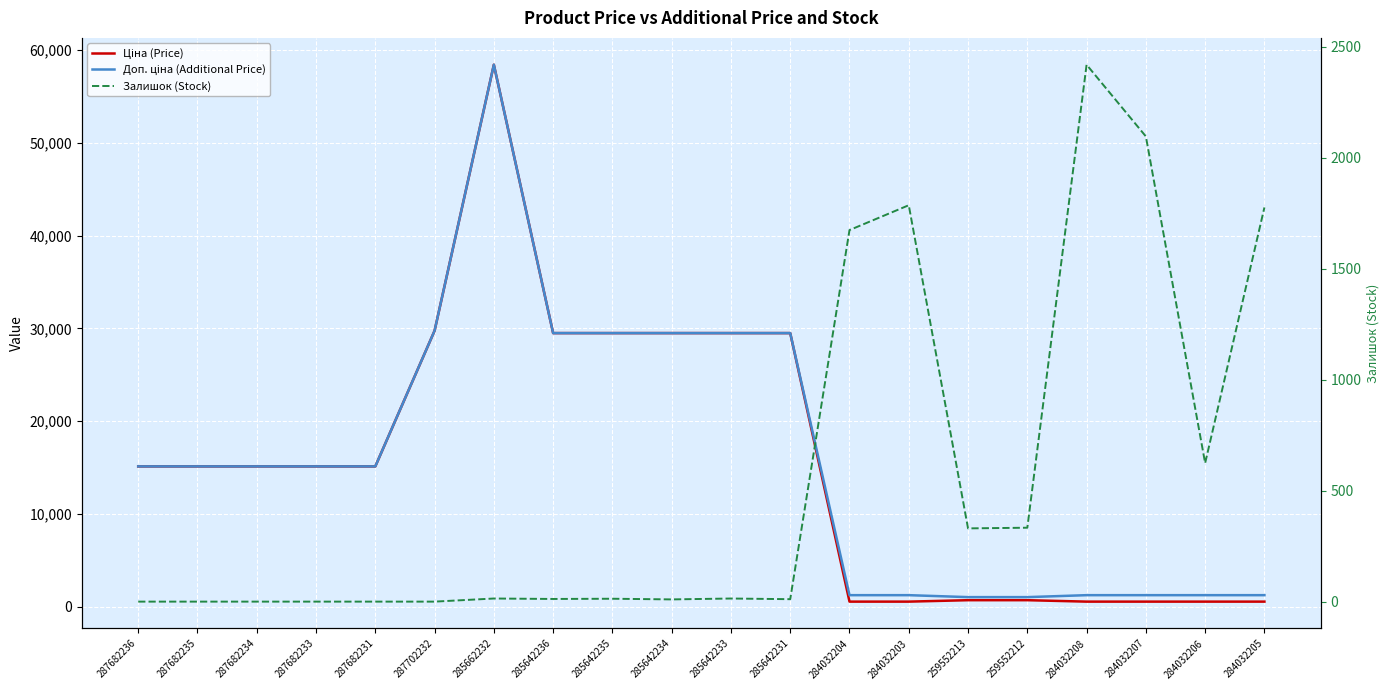

How many interior local peaks does the Доп. ціна (Additional Price) series have?

1